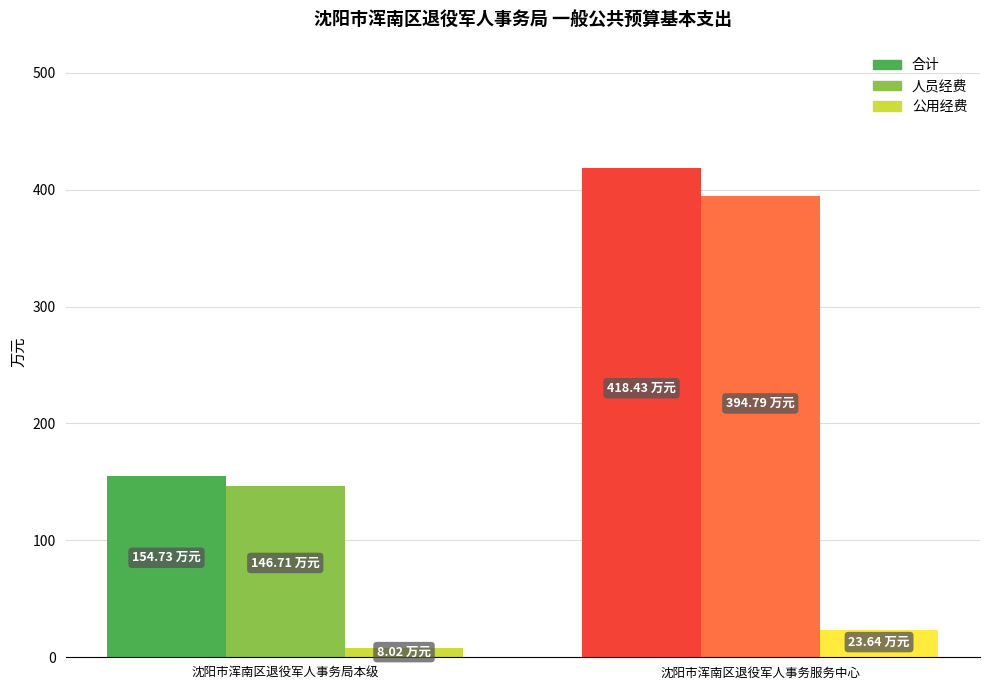

What is the total value across all series at 沈阳市浑南区退役军人事务服务中心?

836.9